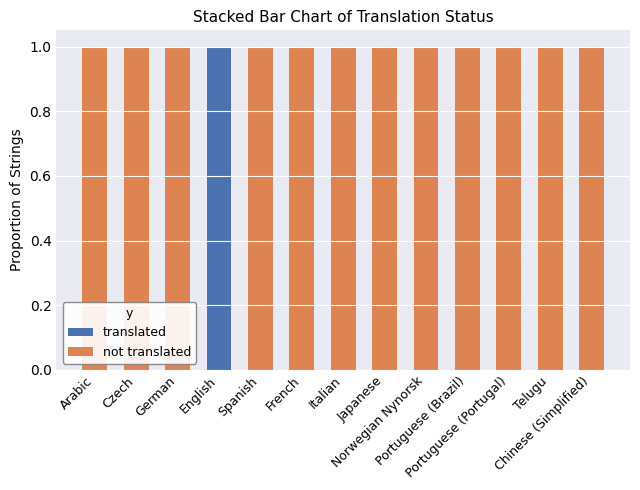

Is it true that translated equals 1 at Japanese?

False